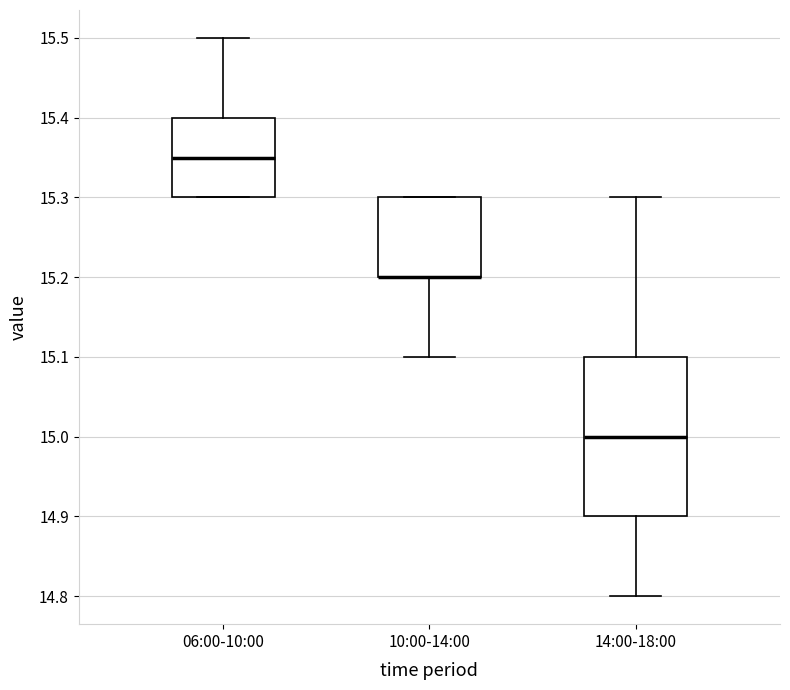

Reading left to right, read every box against the y-axis: the position of its median line, the range the box covers, and the ends of its whiskers. The values are not printed on the chart, so give them approximately, as read against the axis.

06:00-10:00: median 15.35, box 15.30 to 15.40, whiskers 15.30 to 15.50
10:00-14:00: median 15.20 (drawn on the box's lower edge), box 15.20 to 15.30, whiskers 15.10 to 15.30
14:00-18:00: median 15.00, box 14.90 to 15.10, whiskers 14.80 to 15.30